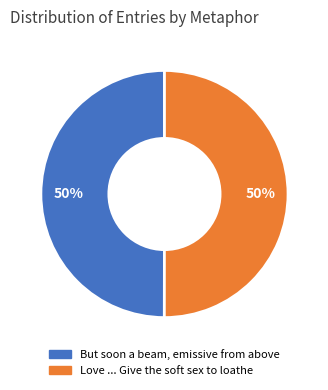

To the nearest percent, what is the average slice percentage?

50%